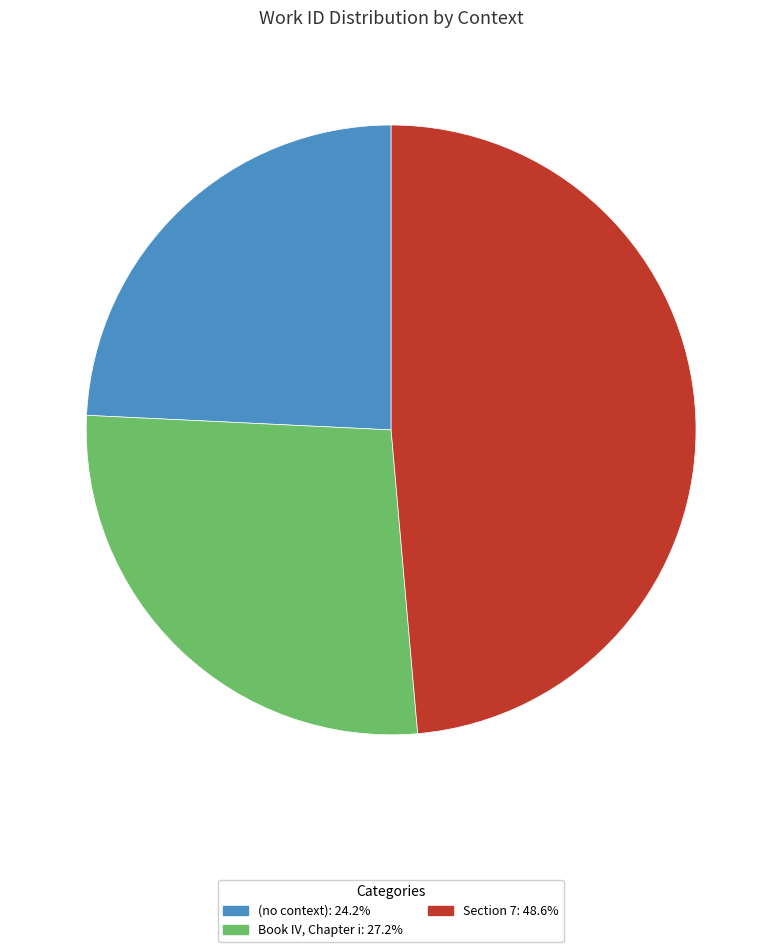

Do Section 7: 48.6% and Book IV, Chapter i: 27.2% together represent more than half of the pie?

Yes